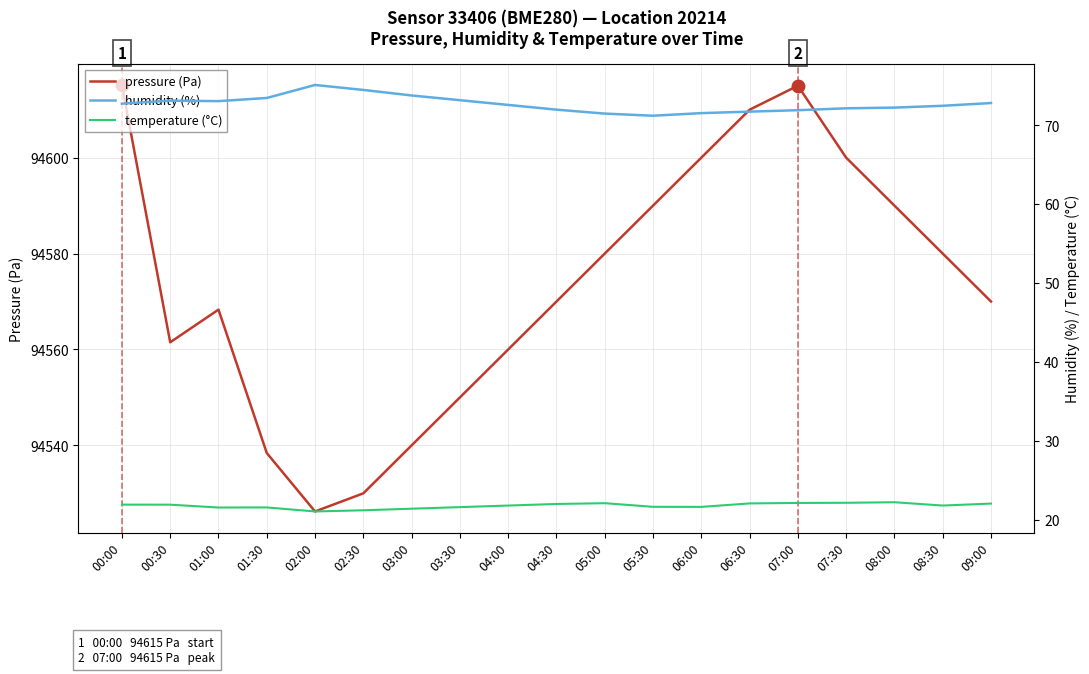

What is the minimum value for temperature (°C)?

21.1